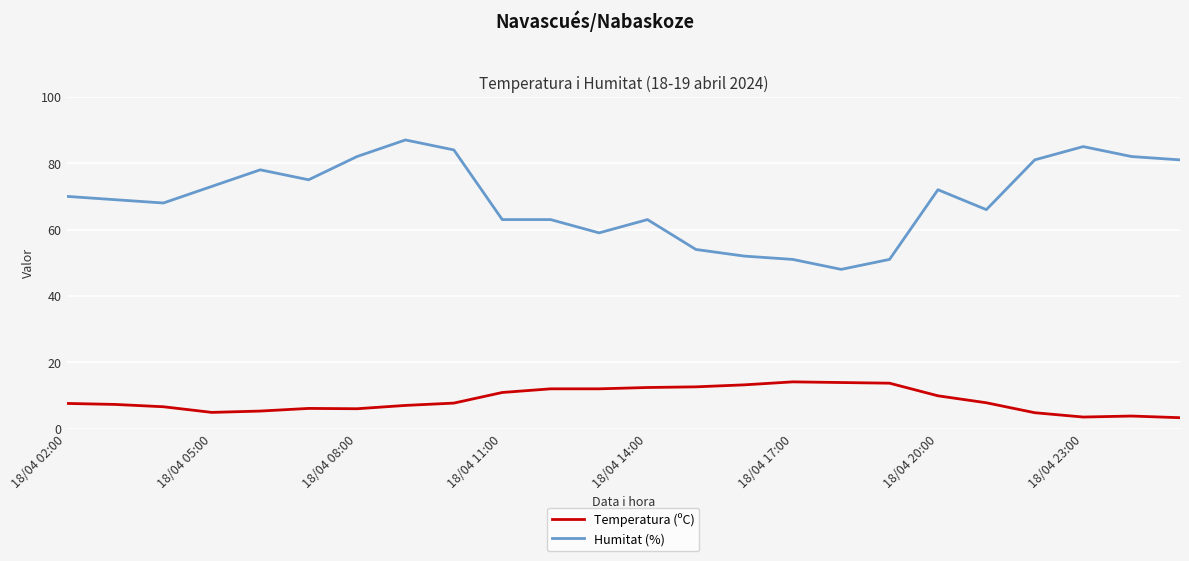

True or false: Temperatura (ºC) has more than 0 points higher than both neighbors.

True